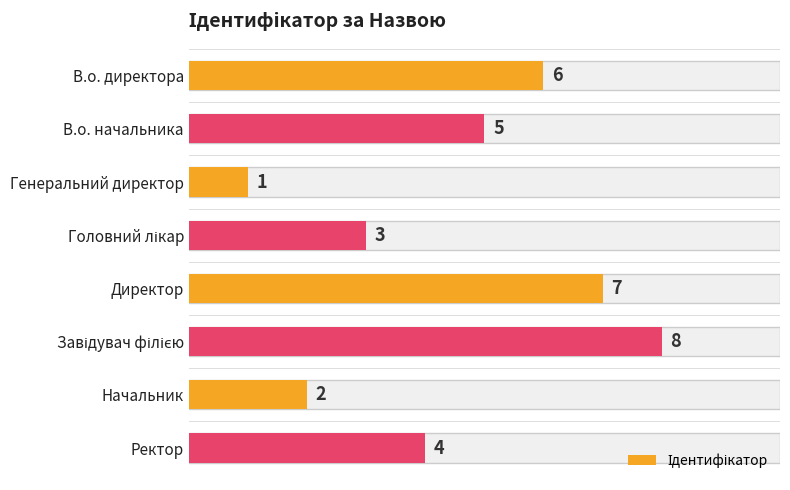

Reading left to right, what are all the values shown in this chart?

В.о. директора=6	В.о. начальника=5	Генеральний директор=1	Головний лікар=3	Директор=7	Завідувач філією=8	Начальник=2	Ректор=4